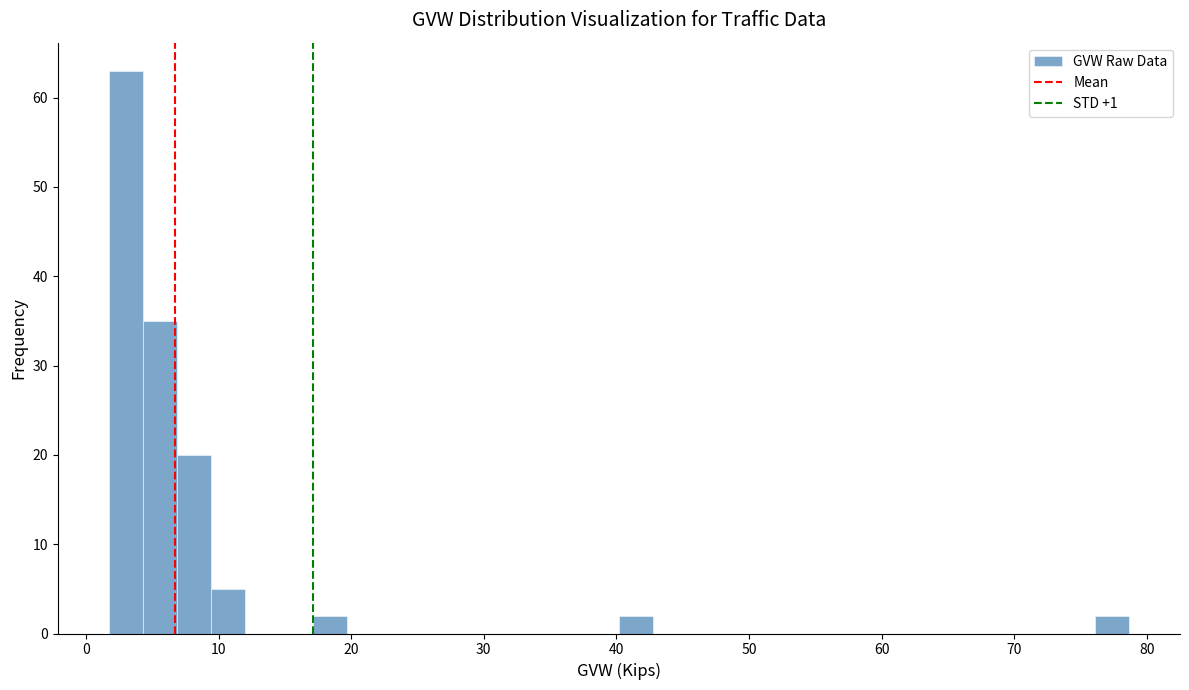

Read against the x-axis, roughly where is the centre of the tallest bar?

3